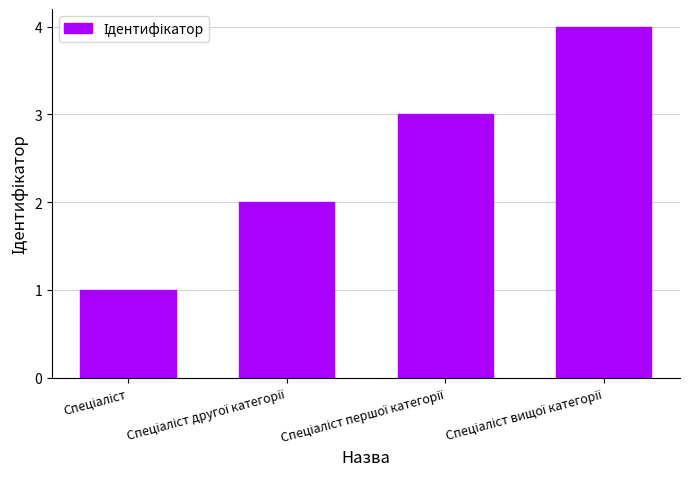

What is the difference between the maximum and minimum values?

3